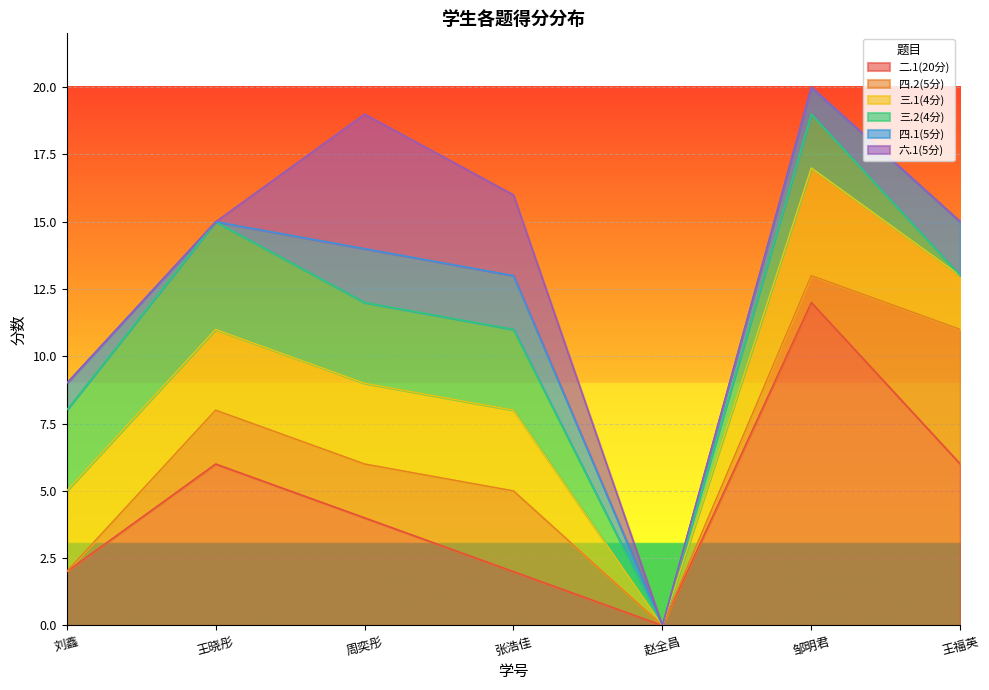

What is the total value across all series at 张浩佳?

16